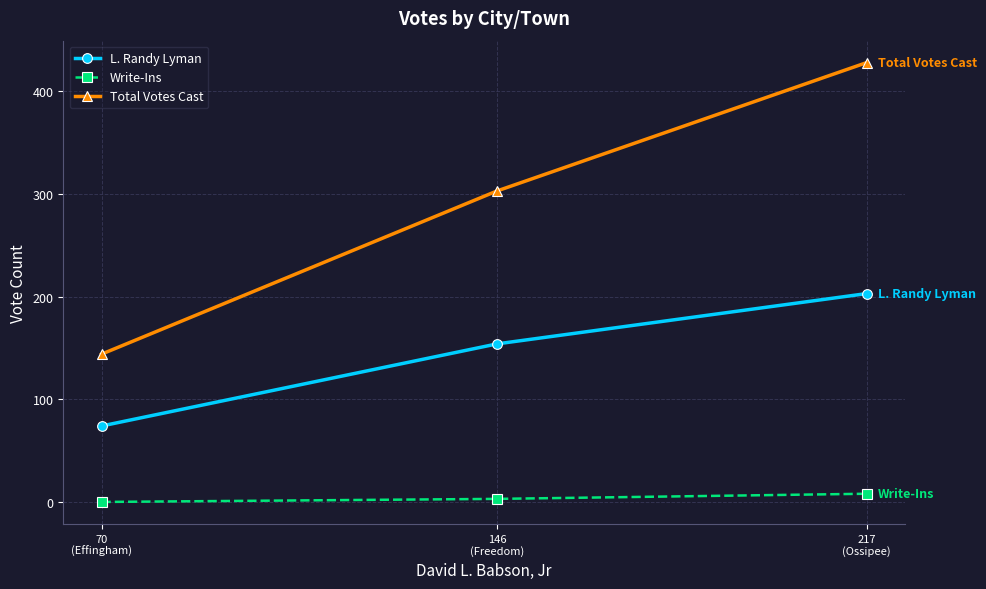

Reading left to right, what are all the values shown in this chart?

L. Randy Lyman: 74	154	203
Write-Ins: 0	3	8
Total Votes Cast: 144	303	428